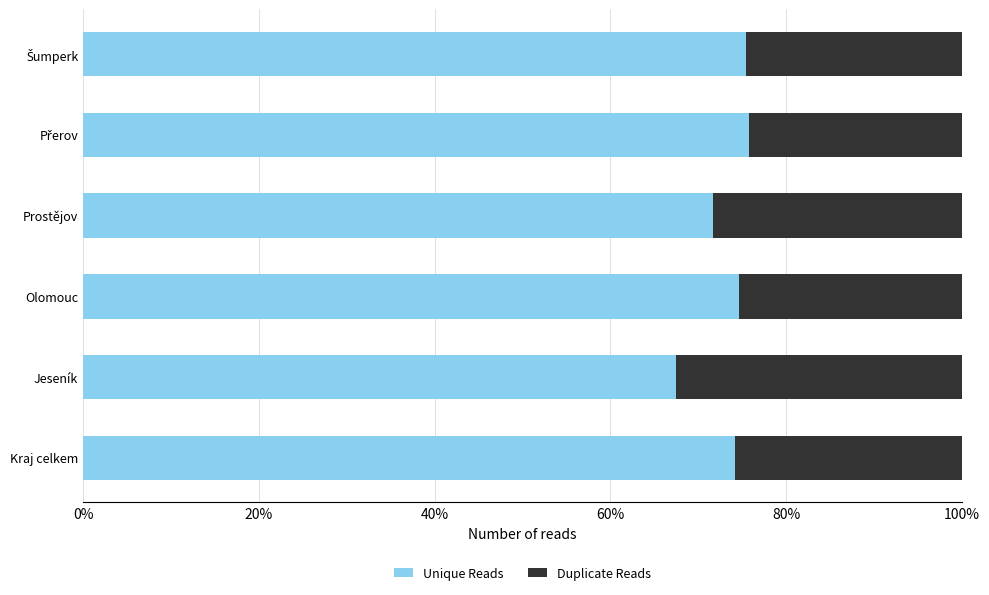

True or false: Unique Reads has a value of 67.4 at Jeseník.

True